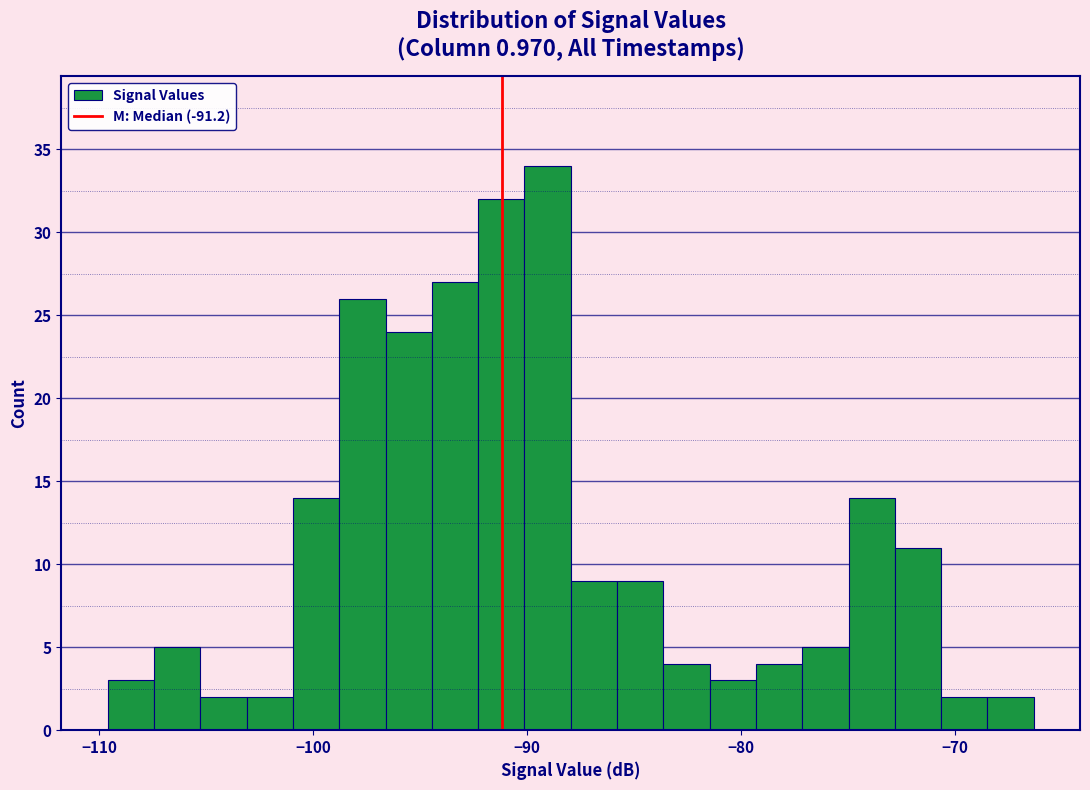

Read against the x-axis, roughly where is the centre of the tallest bar?

-89